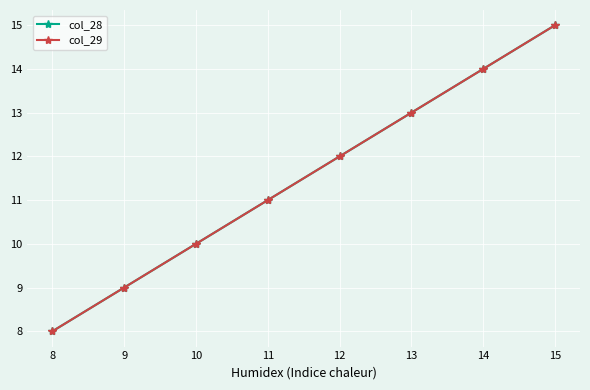

What is the value of the col_28 point at the 2nd from the left?

9